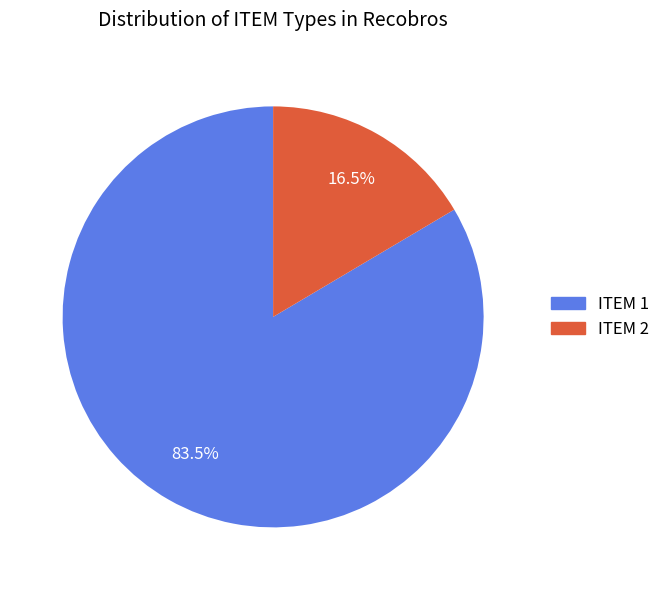

Does any single category account for the majority?

Yes